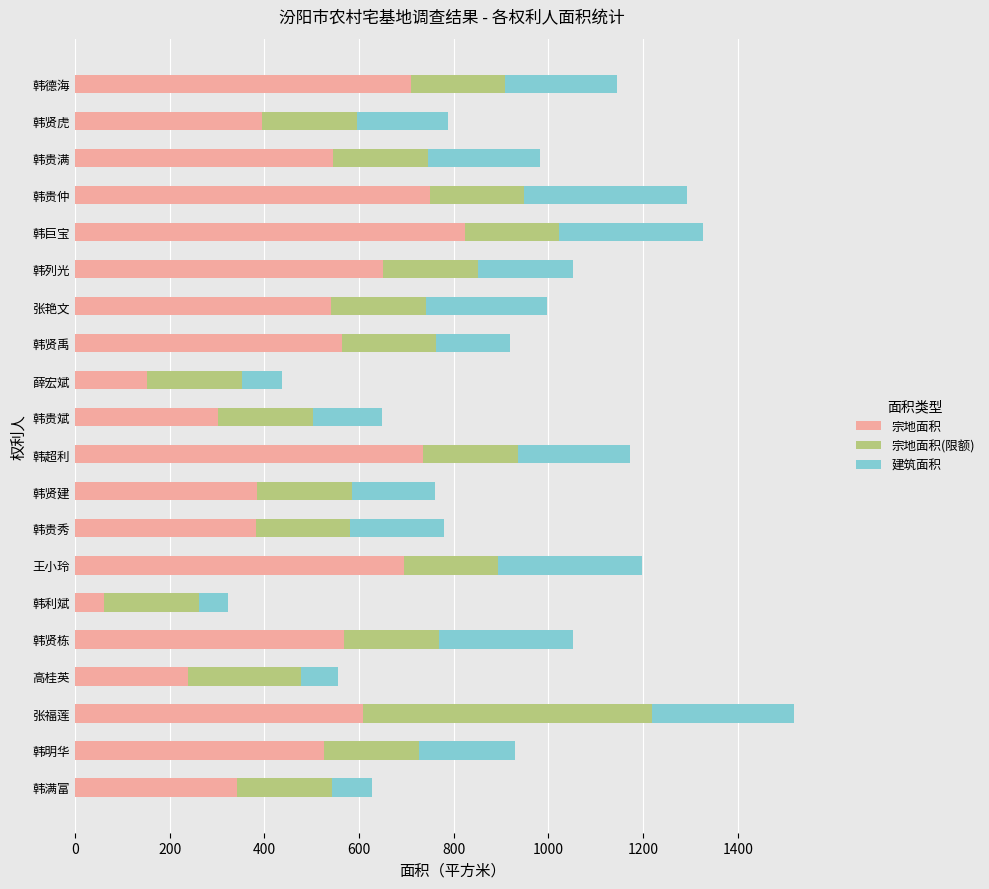

True or false: 宗地面积 has a value of 708.9 at 韩德海.

True